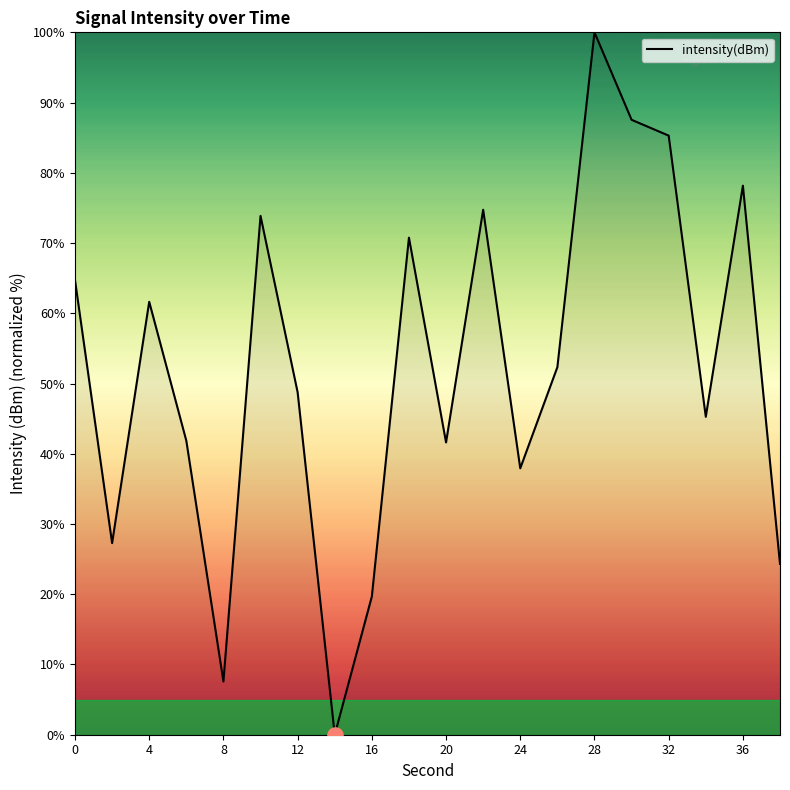

What is the difference between the maximum and minimum values?

100.0